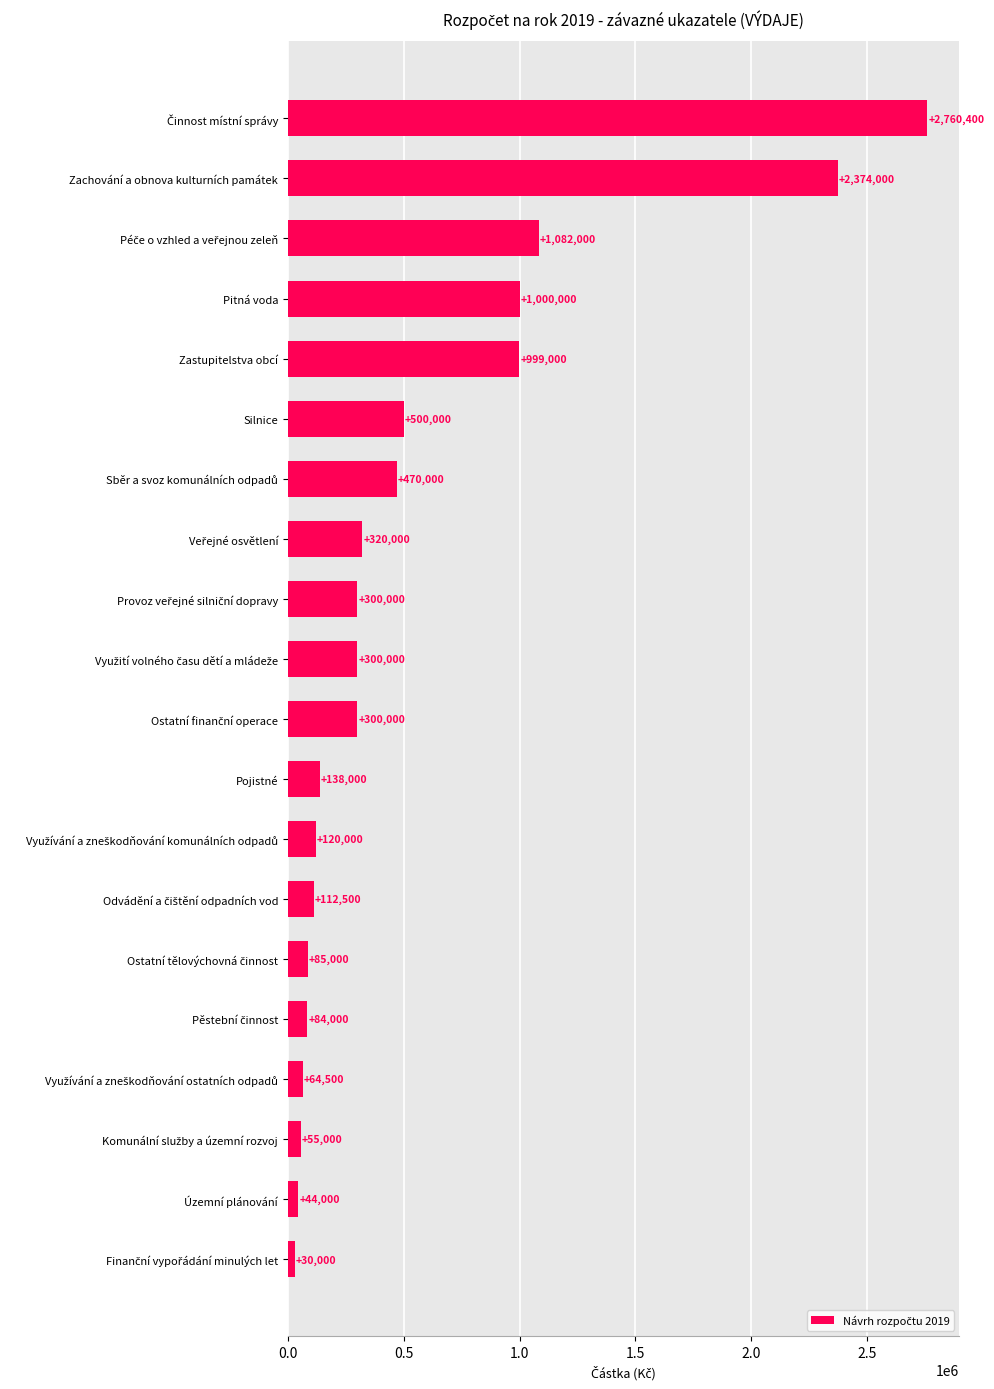

What is the approximate value at Pojistné?

138000